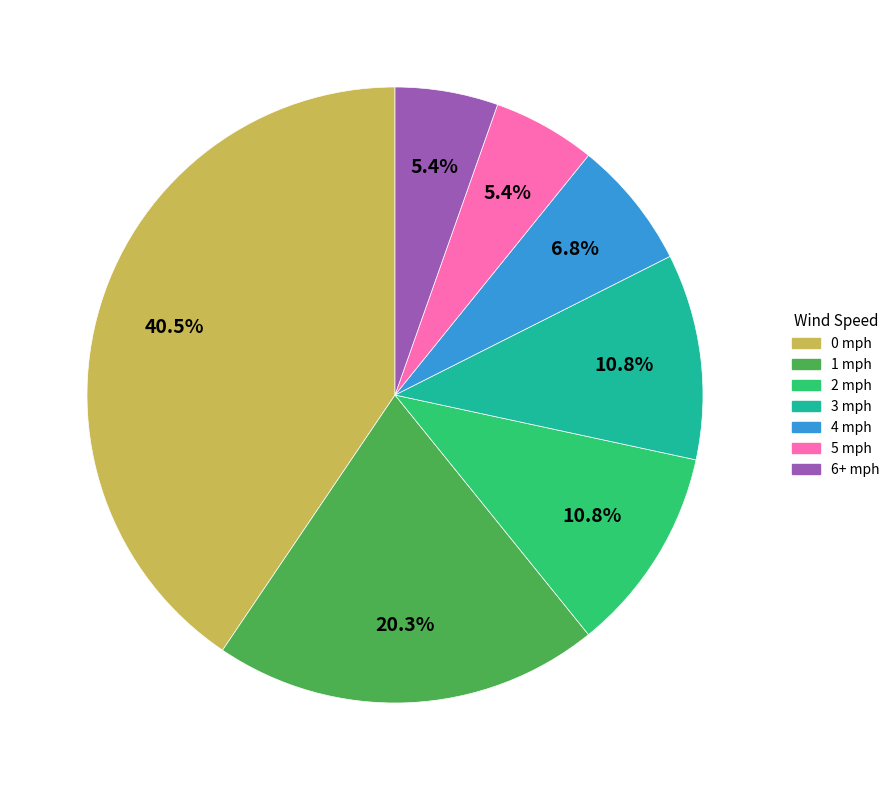

To the nearest percent, what is the difference between the largest and smallest slice percentages?

35%